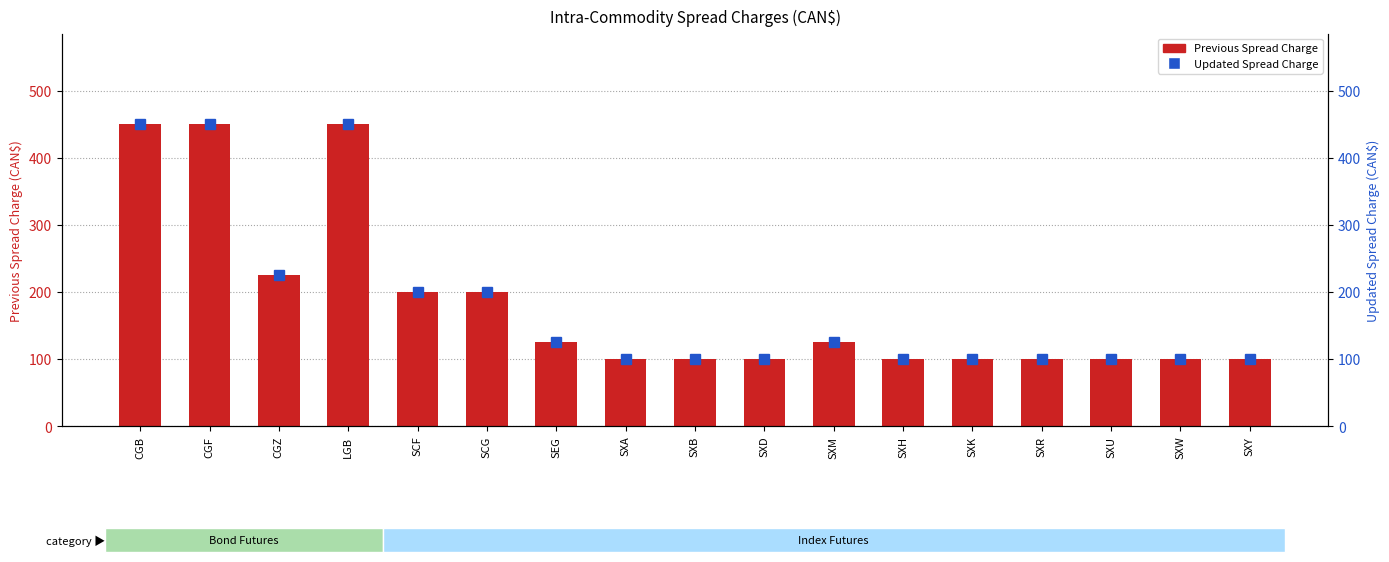

Reading left to right, transcribe all the data shown in this chart.

Previous Spread Charge: CGB=450	CGF=450	CGZ=225	LGB=450	SCF=200	SCG=200	SEG=125	SXA=100	SXB=100	SXD=100	SXM=125	SXH=100	SXK=100	SXR=100	SXU=100	SXW=100	SXY=100
Updated Spread Charge: CGB=450	CGF=450	CGZ=225	LGB=450	SCF=200	SCG=200	SEG=125	SXA=100	SXB=100	SXD=100	SXM=125	SXH=100	SXK=100	SXR=100	SXU=100	SXW=100	SXY=100